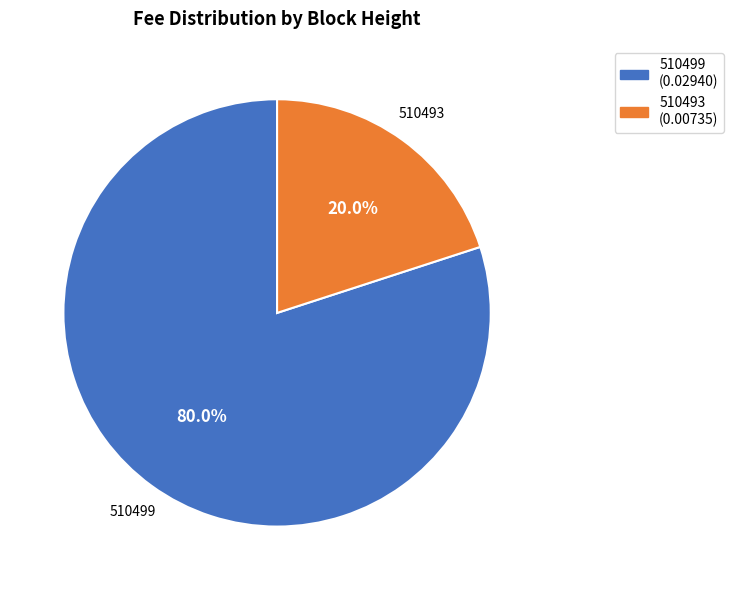

Which has a higher value, 510493 or 510499?

510499